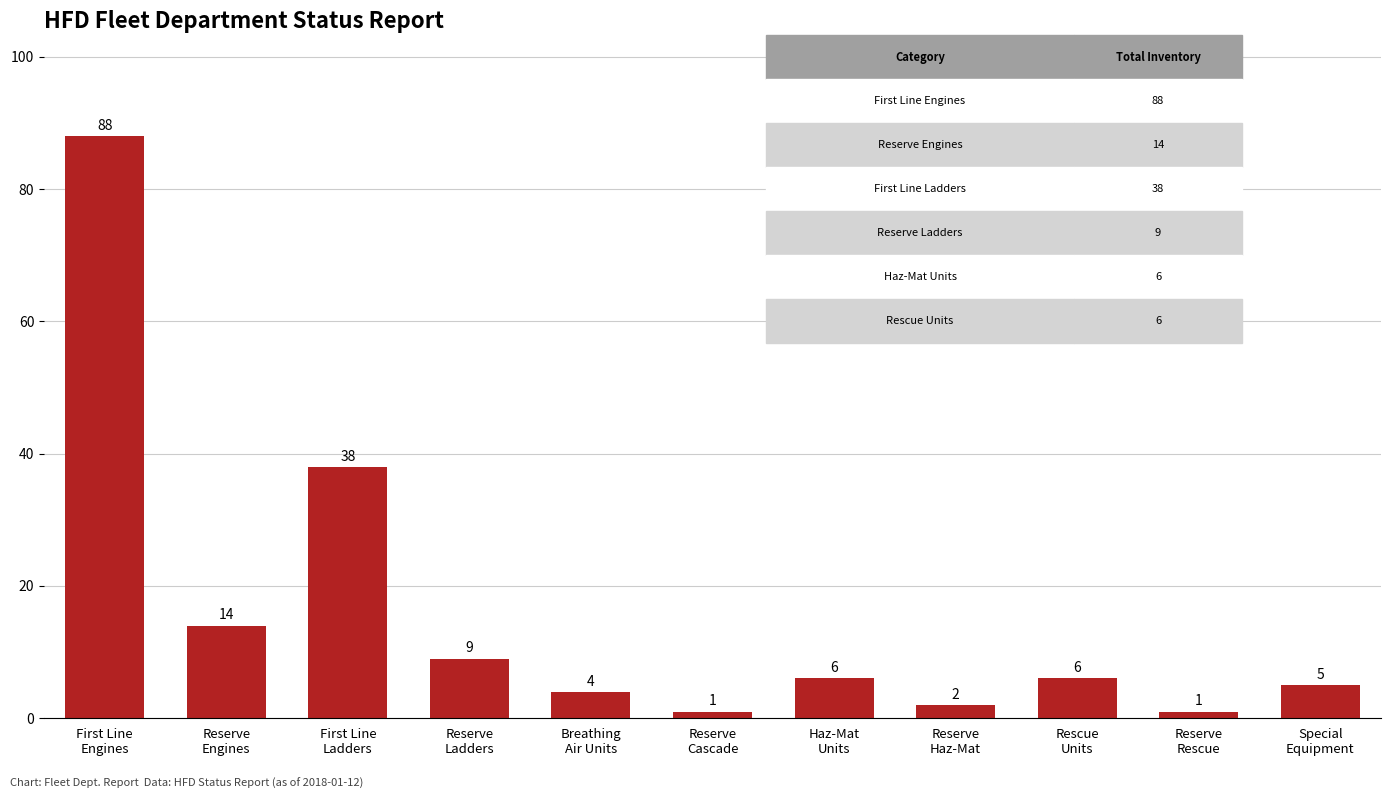

What is the change in value from Reserve
Cascade to Special
Equipment?

+4